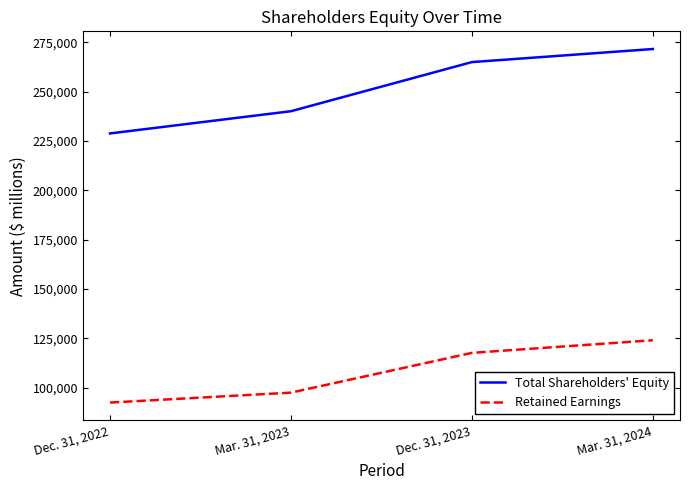

True or false: Retained Earnings has more than 2 interior local peaks.

False